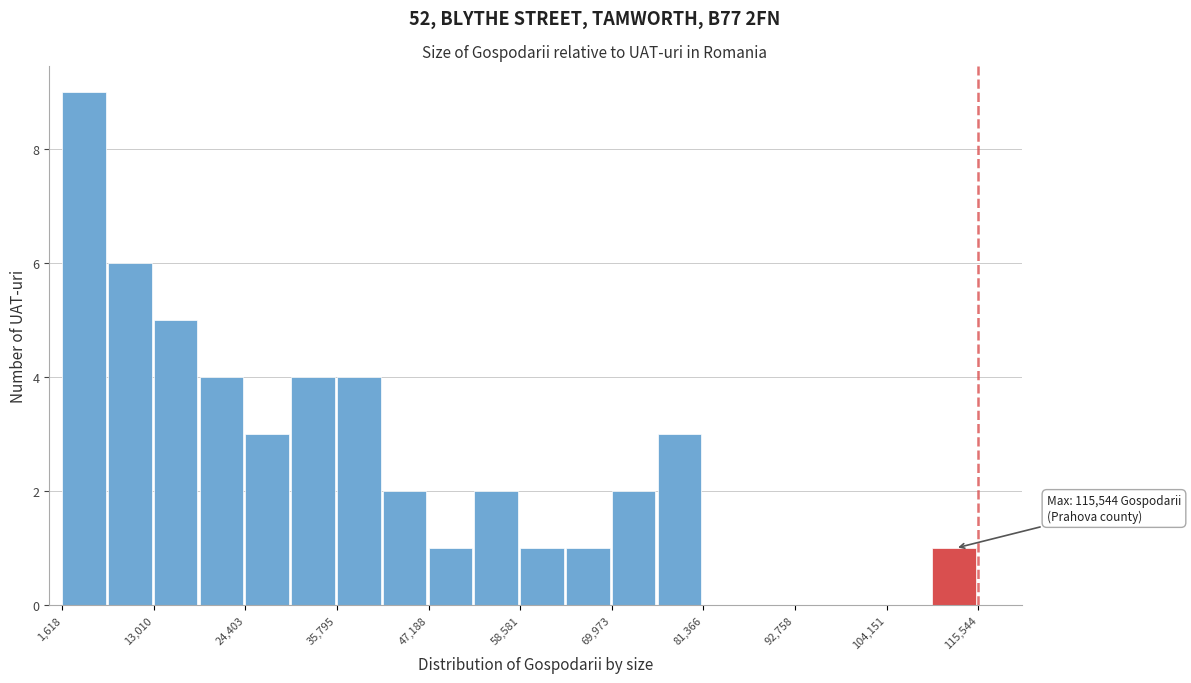

Read against the x-axis, roughly where is the centre of the tallest bar?

4000